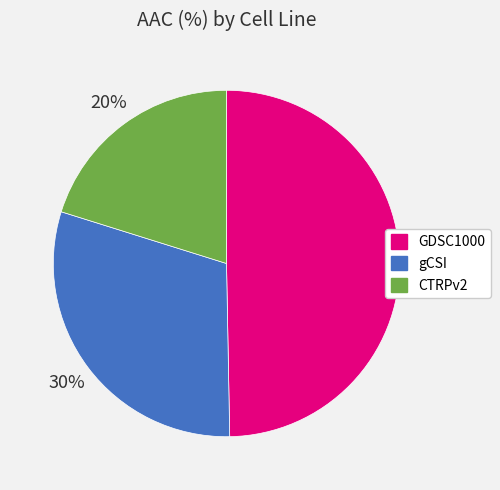

Rank the categories by value from lowest to highest.

CTRPv2, gCSI, GDSC1000